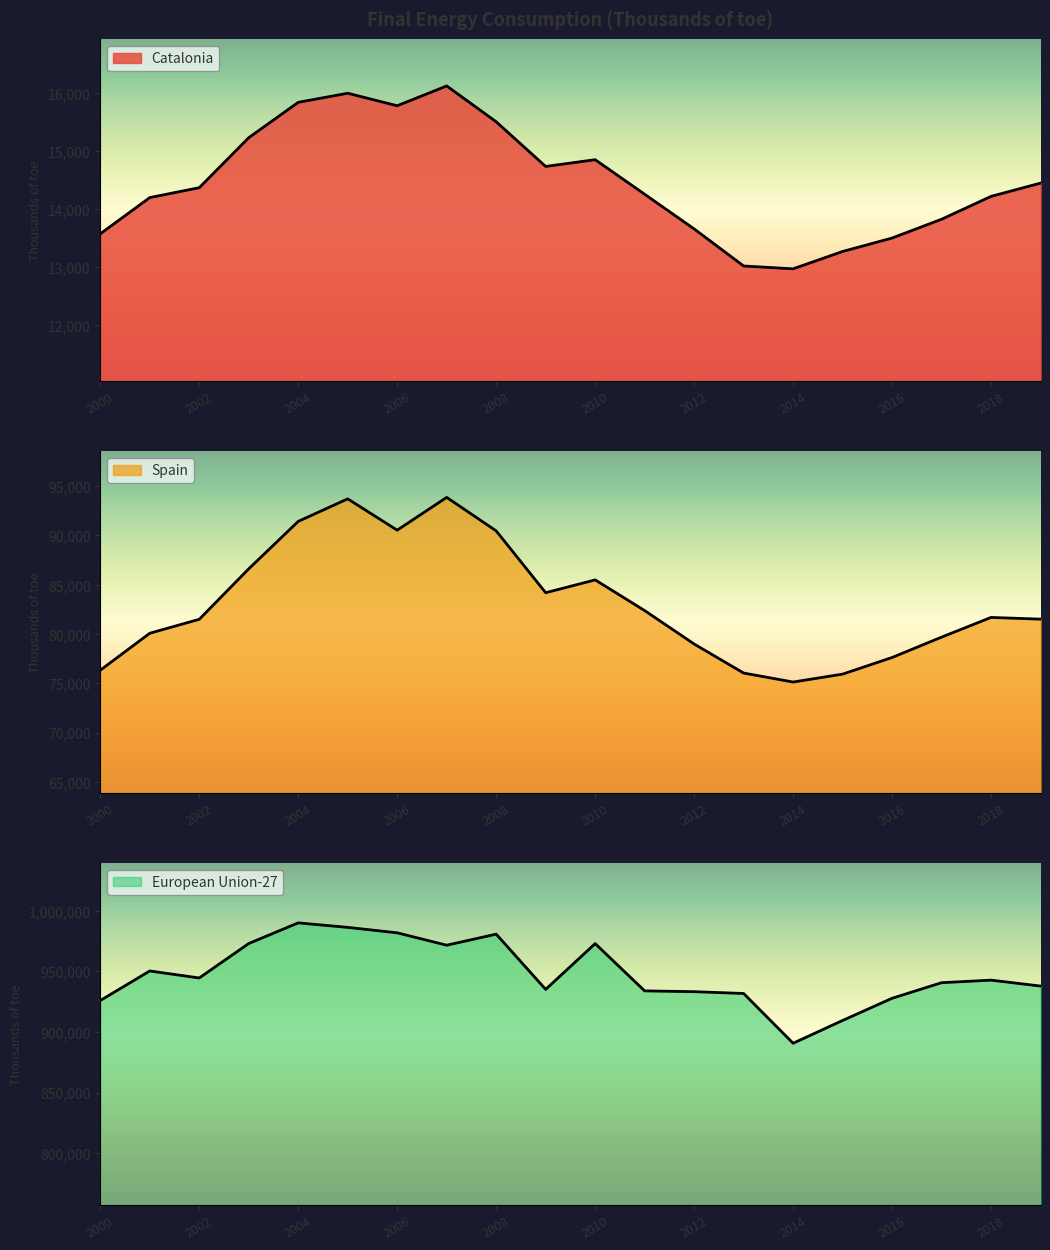

What is the difference between the maximum and second lowest values in the Catalonia series?

3111